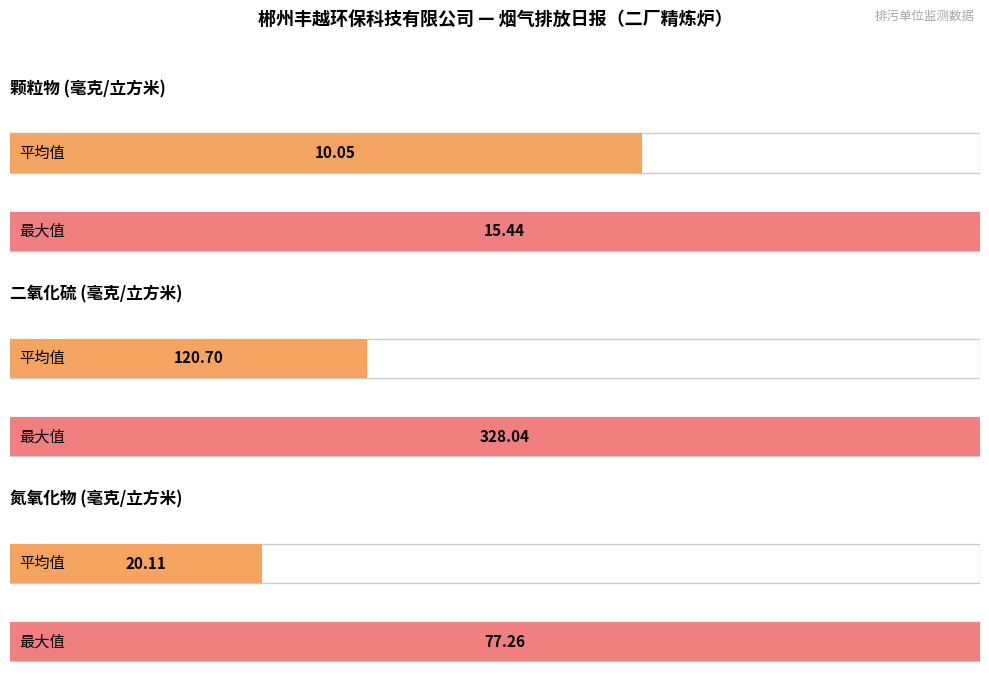

The value of 二氧化硫浓度(折算值) at 01~02 is 42.1. True or false?

False